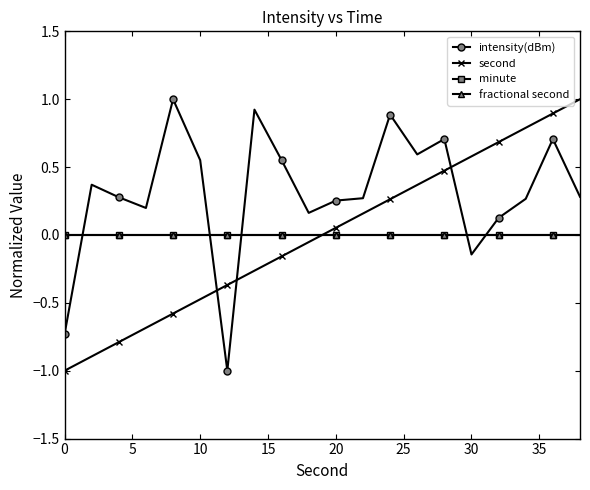

After their last crossing, which series has the higher values: minute or second?

second